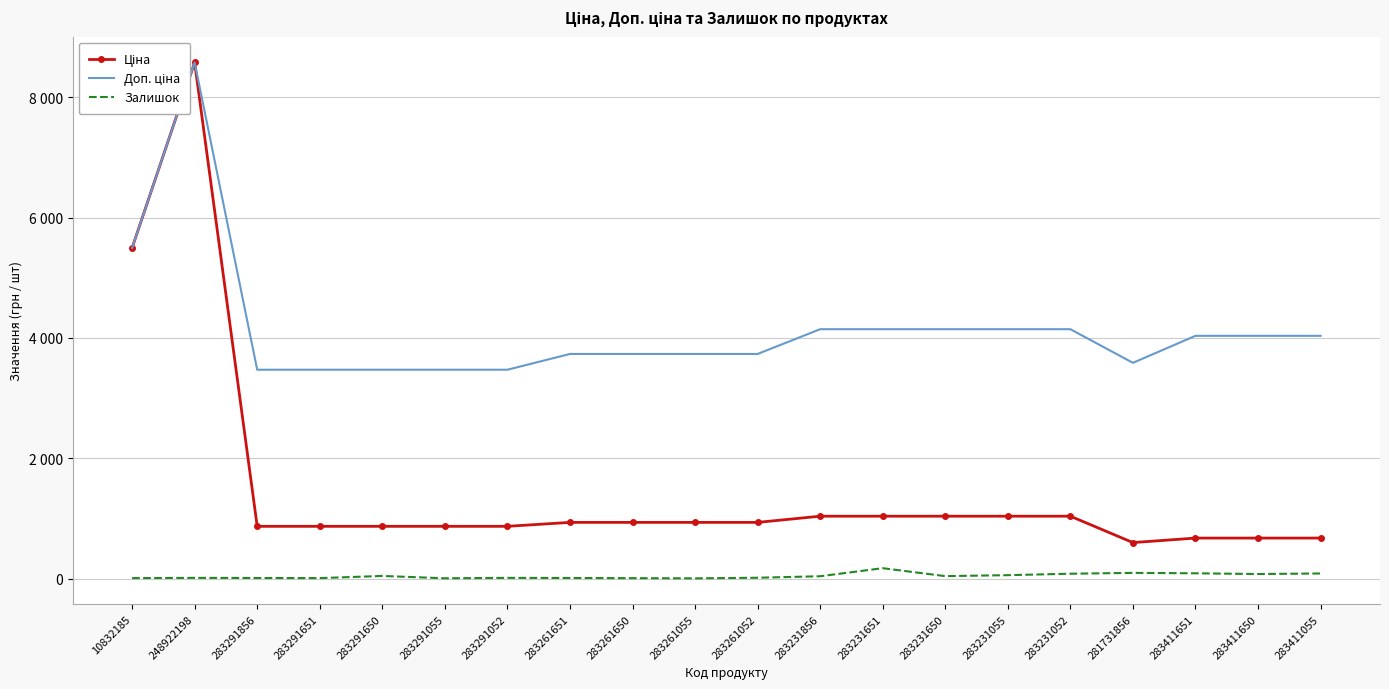

True or false: Доп. ціна and Залишок cross at least once.

False